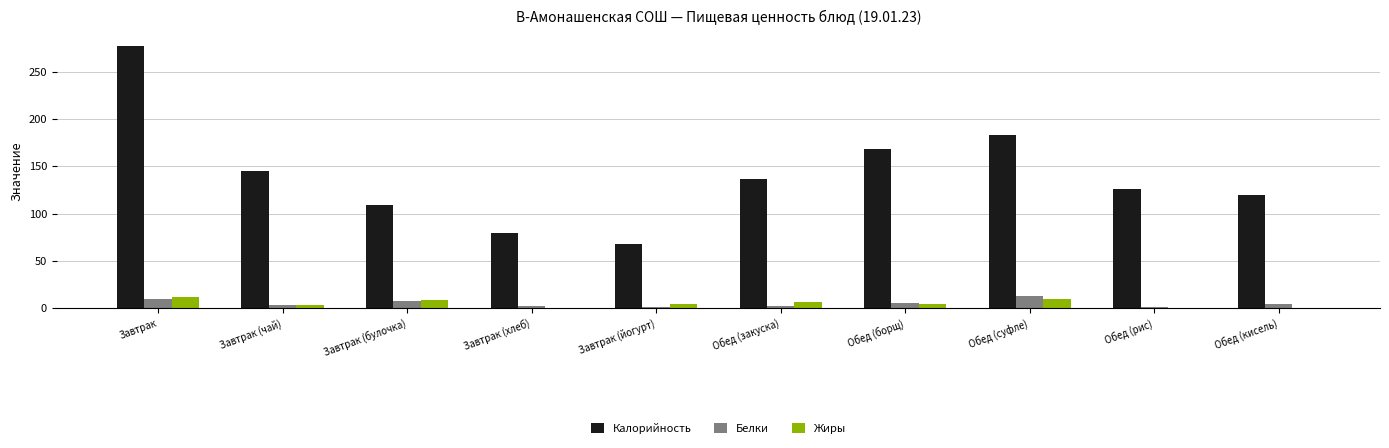

What is the highest value of the Жиры series?

11.6